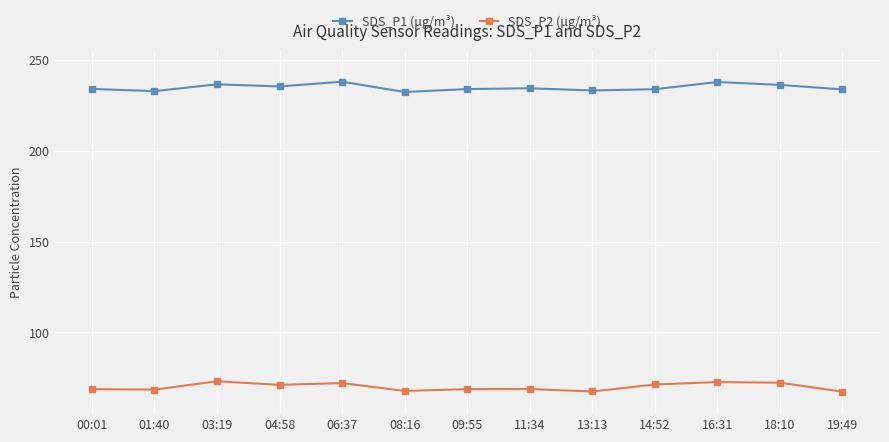

What is the spread (max minus min) of values at 16:31?

165.2